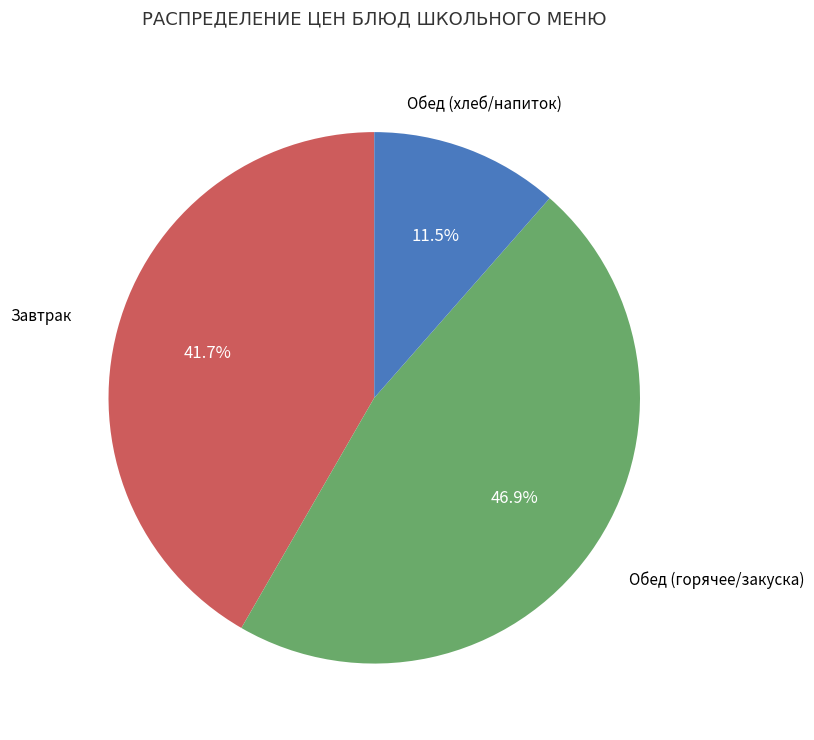

Is there a majority slice in this chart?

No